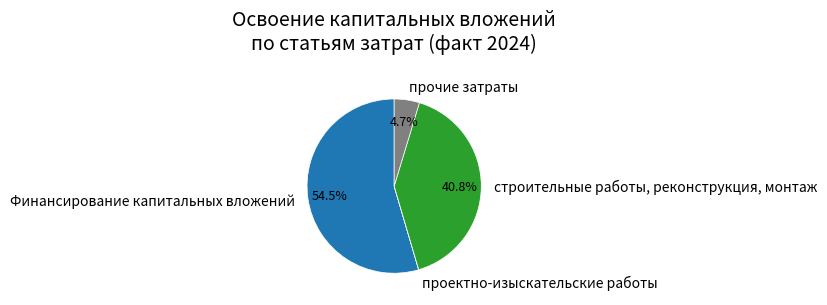

Which has a higher value, Финансирование капитальных вложений or прочие затраты?

Финансирование капитальных вложений